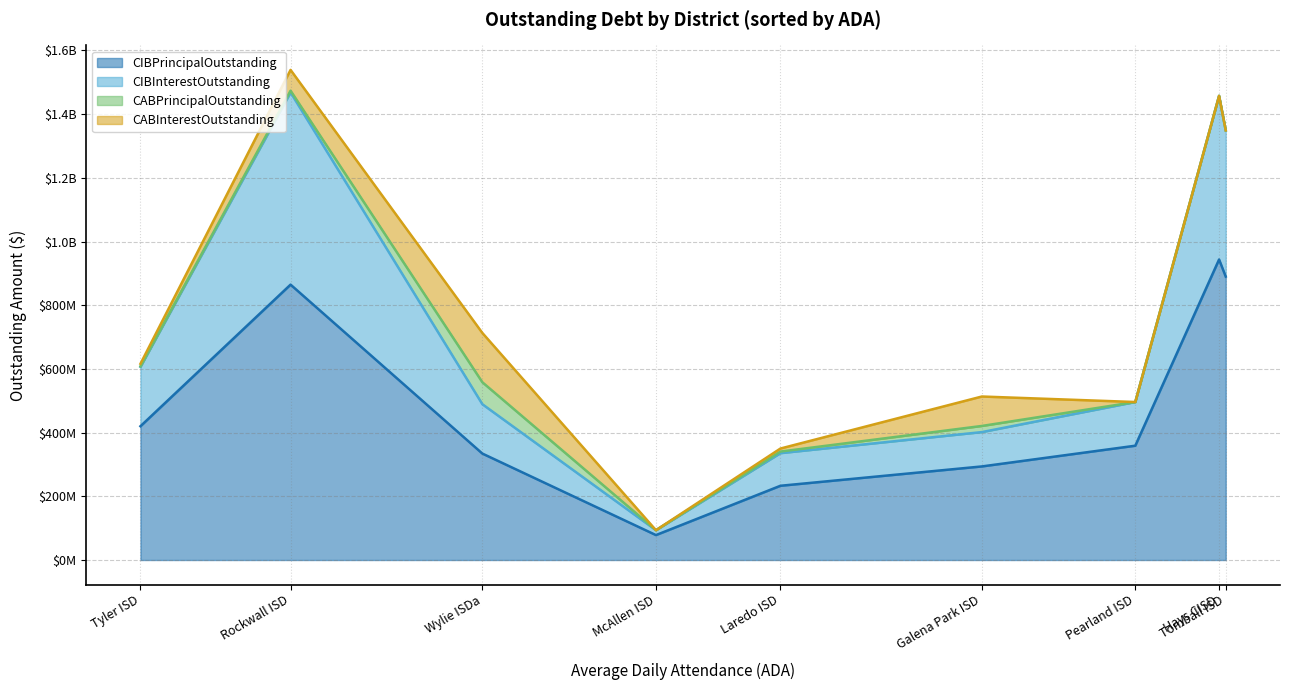

What is the label of the 9th point from the right?

Tyler ISD